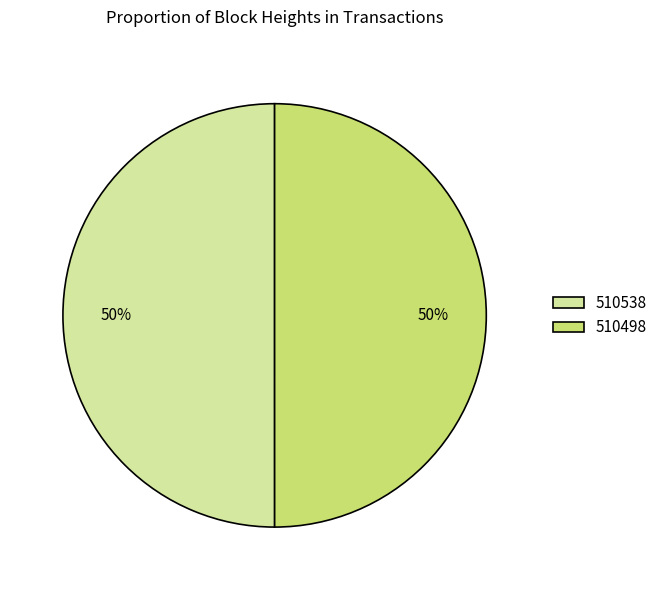

Count the number of slices in the pie.

2